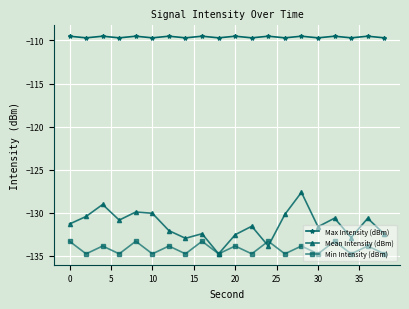

What is the minimum value for Mean Intensity (dBm)?

-134.8